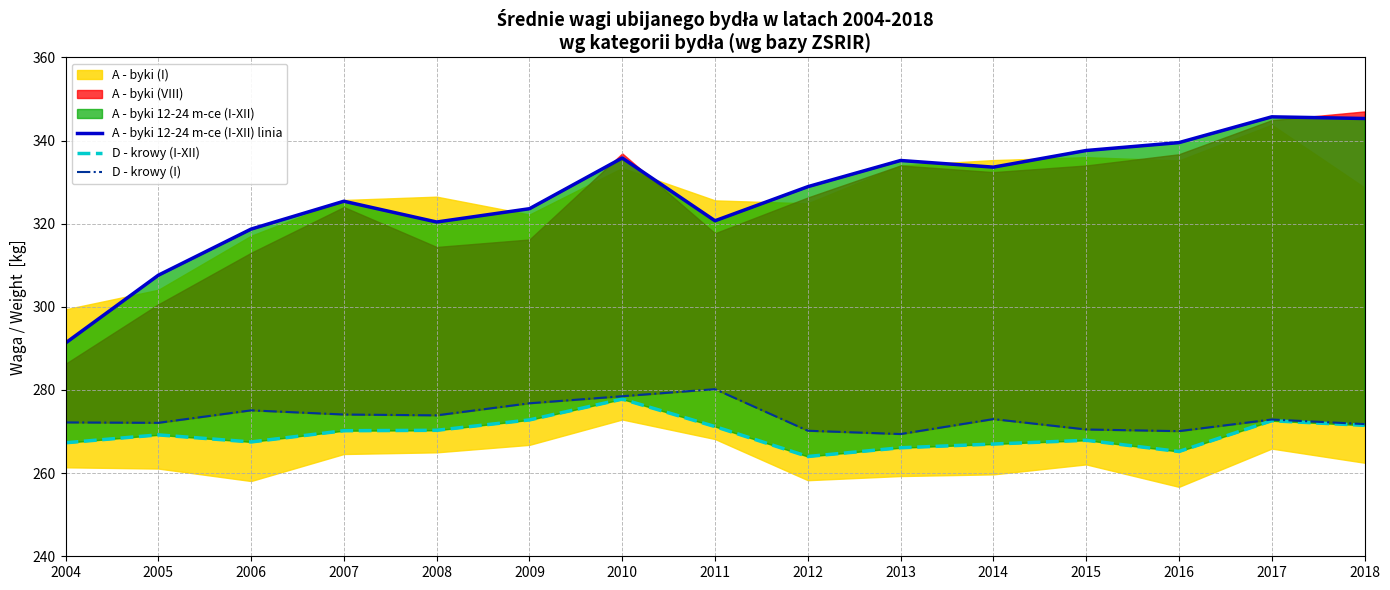

Which series has the largest total across all categories?

A - byki 12-24 m-ce (I-XII) linia